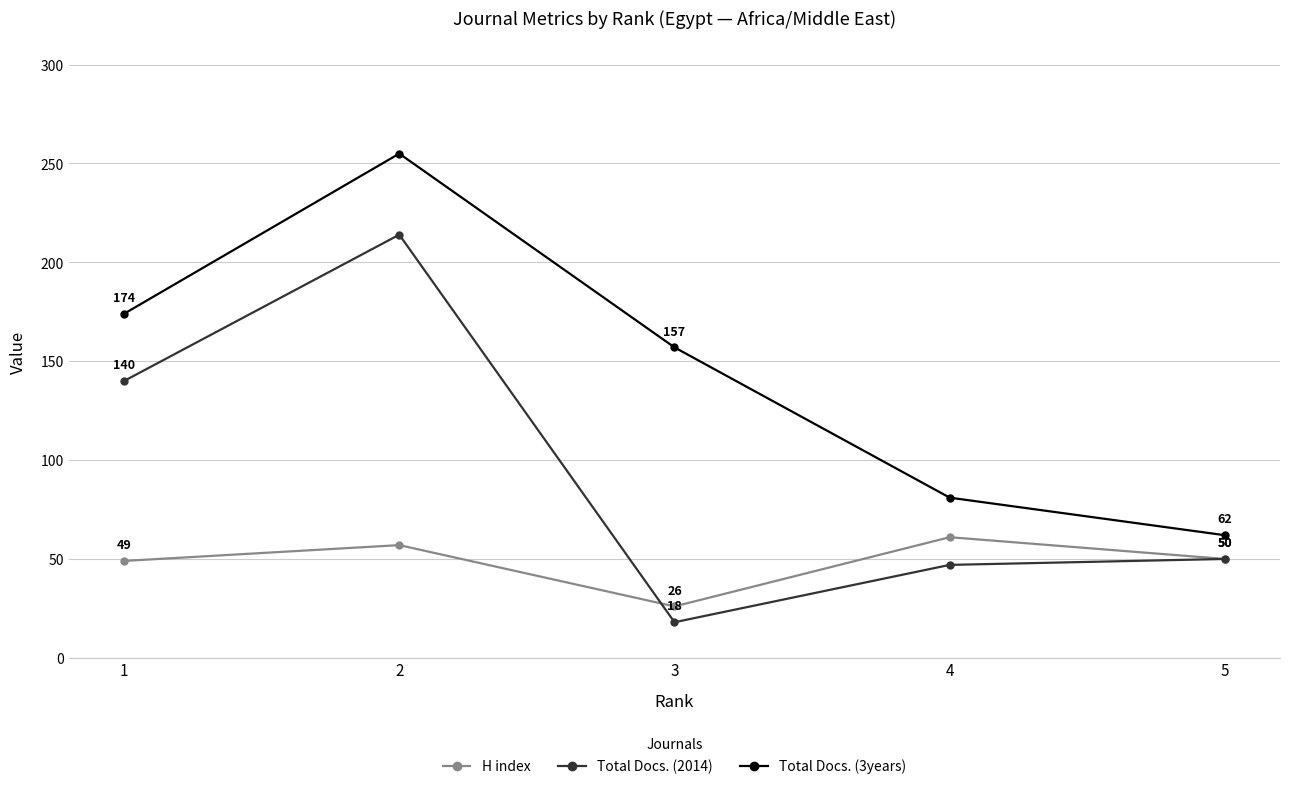

Reading left to right, what are all the values shown in this chart?

H index: 49	57	26	61	50
Total Docs. (2014): 140	214	18	47	50
Total Docs. (3years): 174	255	157	81	62